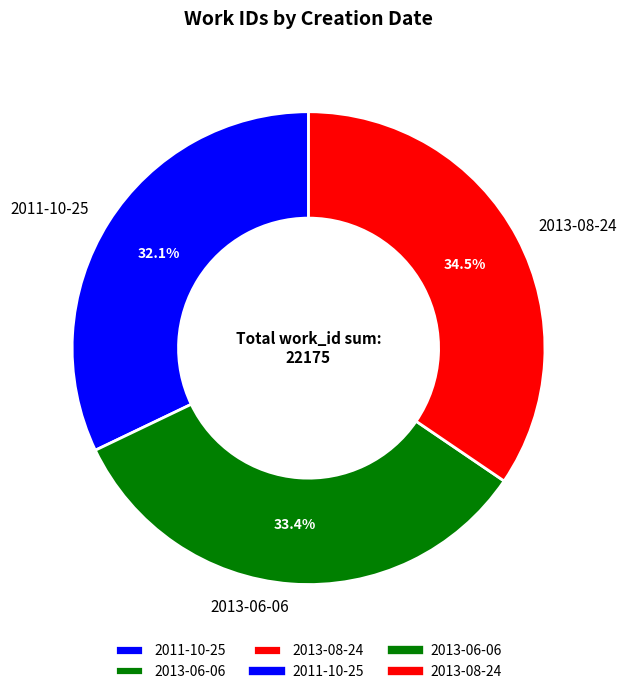

To the nearest percent, what portion does 2011-10-25 represent?

32%